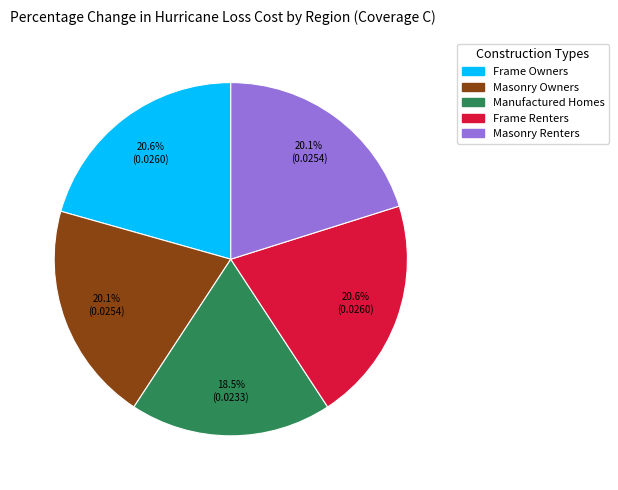

Is there any slice that represents more than half of the pie?

No